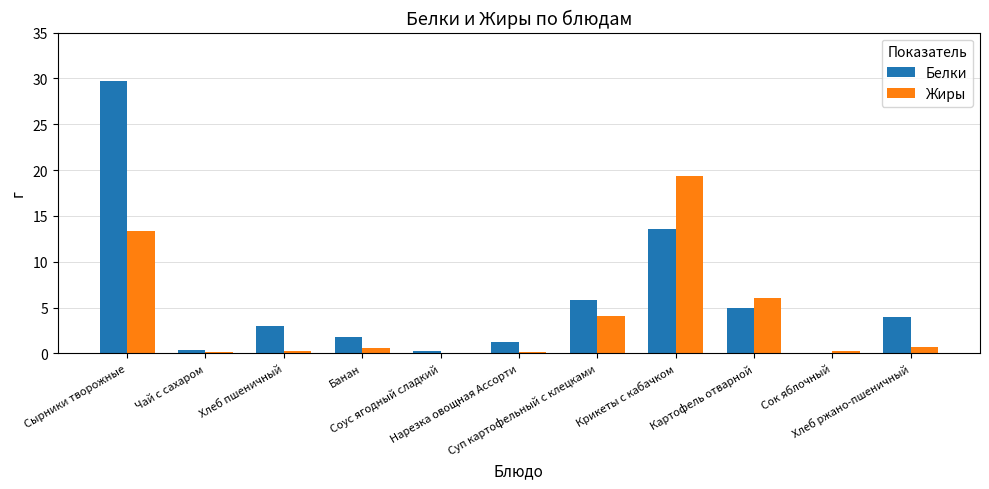

What is the sum of all Жиры values?

44.9